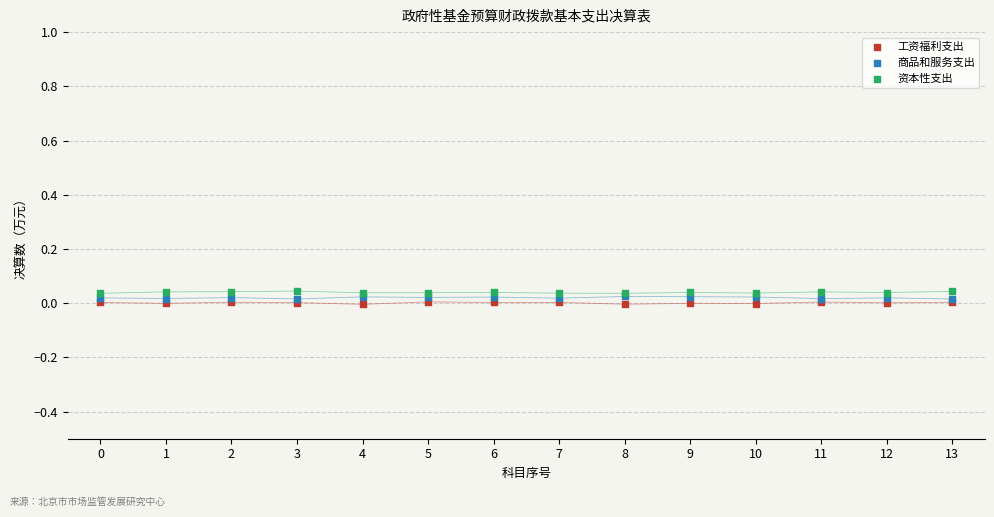

What are all the series names shown in the legend?

工资福利支出, 商品和服务支出, 资本性支出